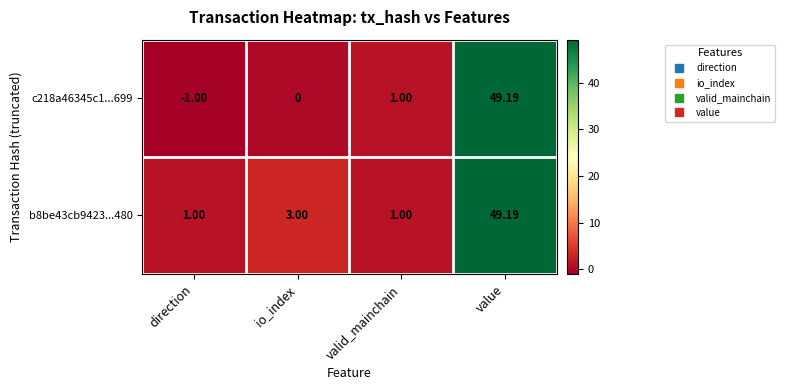

At which label is c218a46345c1...699 closest to 24?

valid_mainchain